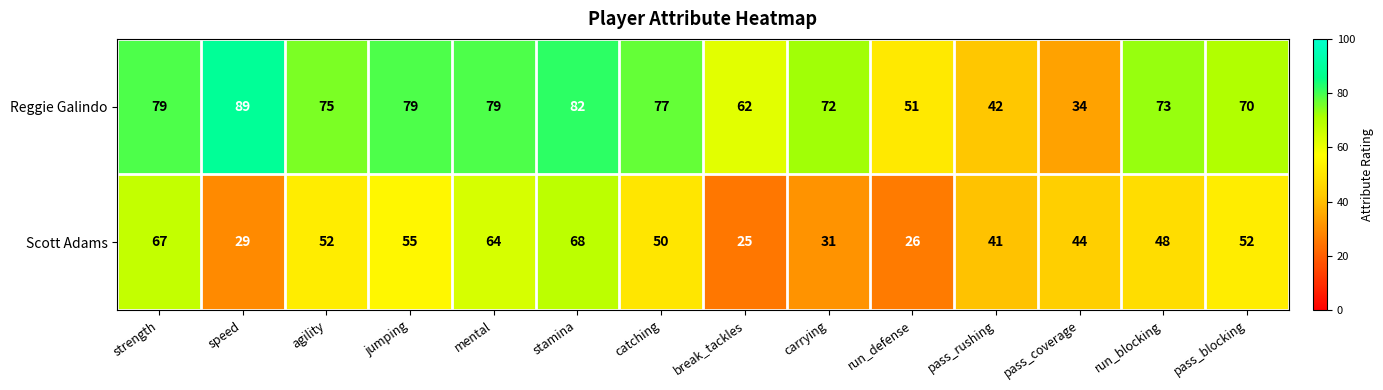

What is the minimum value shown in the chart?

25